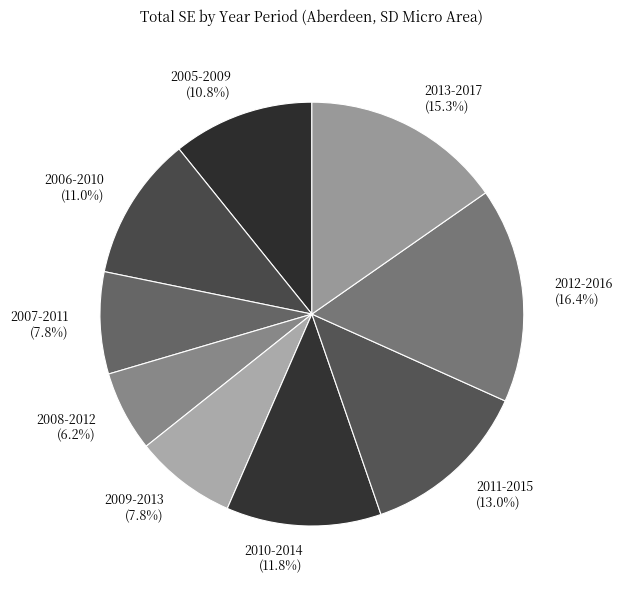

To the nearest percent, what is the difference between the 2006-2010 and 2007-2011 slice percentages?

3%